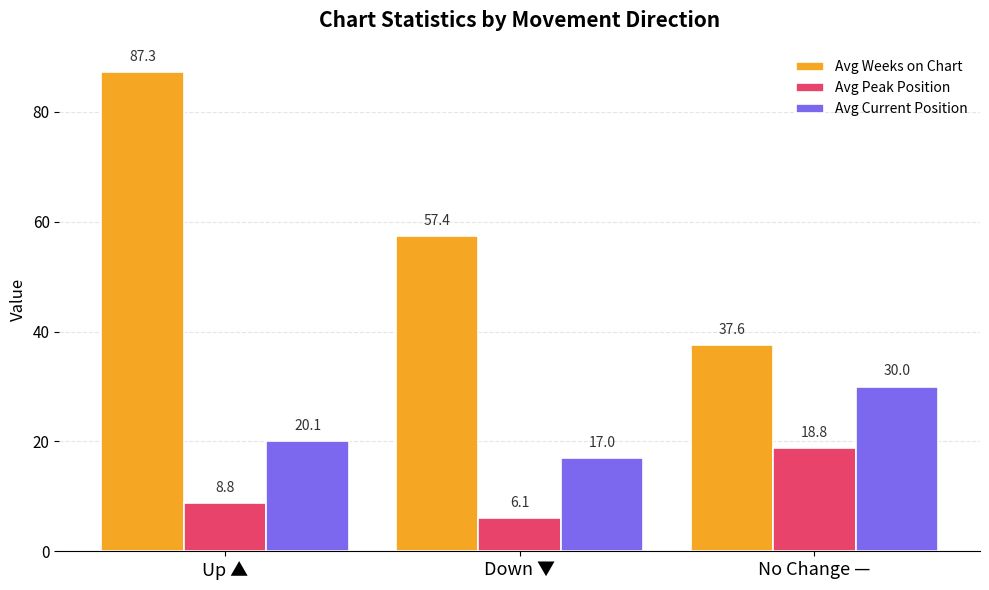

Reading left to right, what are all the values shown in this chart?

Avg Weeks on Chart: 87.3	57.4	37.6
Avg Peak Position: 8.8	6.1	18.8
Avg Current Position: 20.1	17.0	30.0